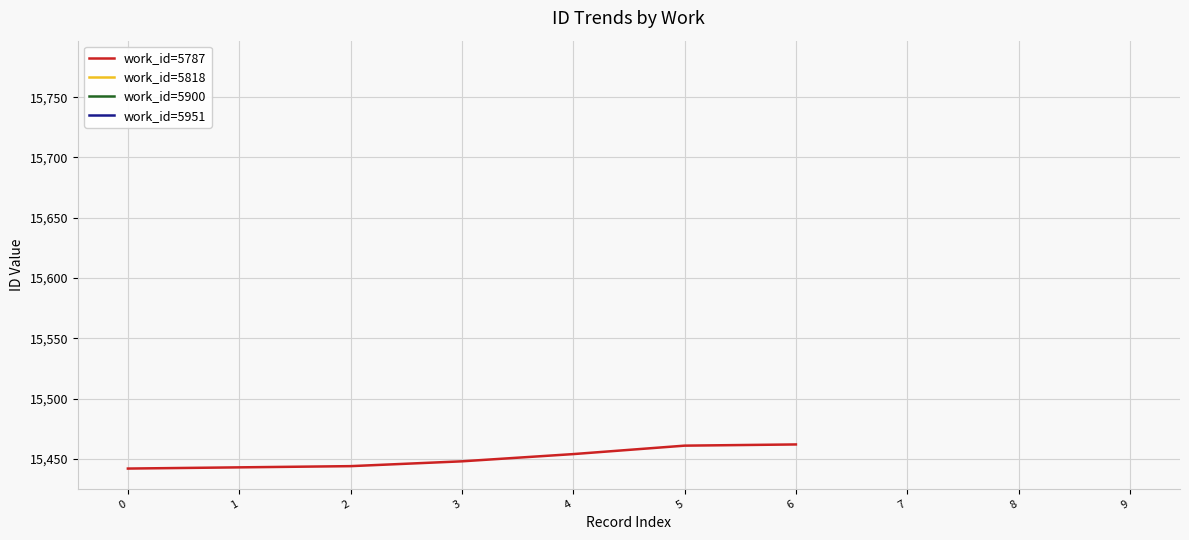

Where is the data nearest to the value 15452?

4